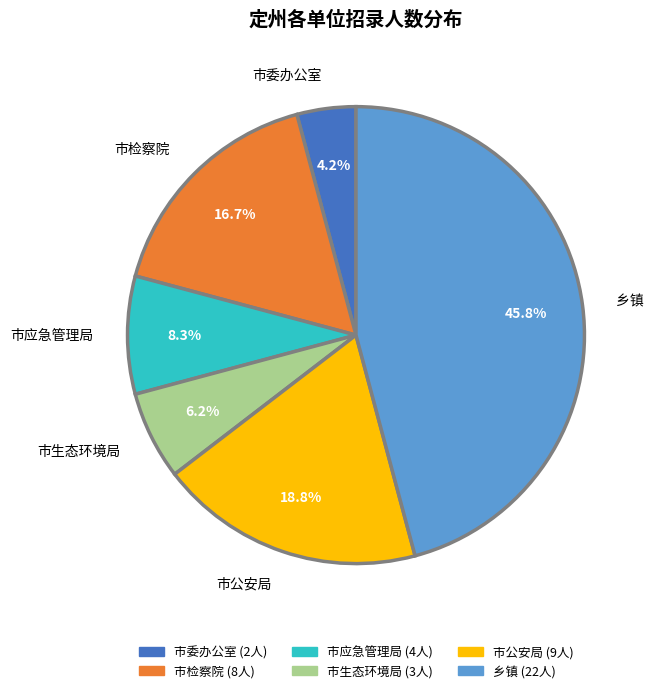

To the nearest percent, what is the difference between the largest and smallest slice percentages?

42%